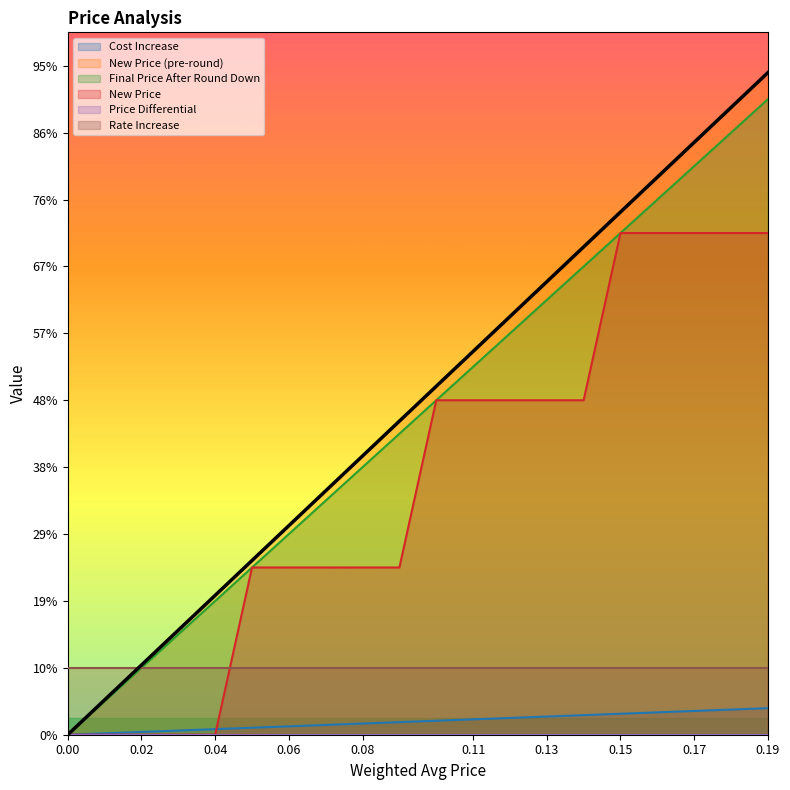

True or false: Final Price After Round Down has a value of 0.1 at 12.

False